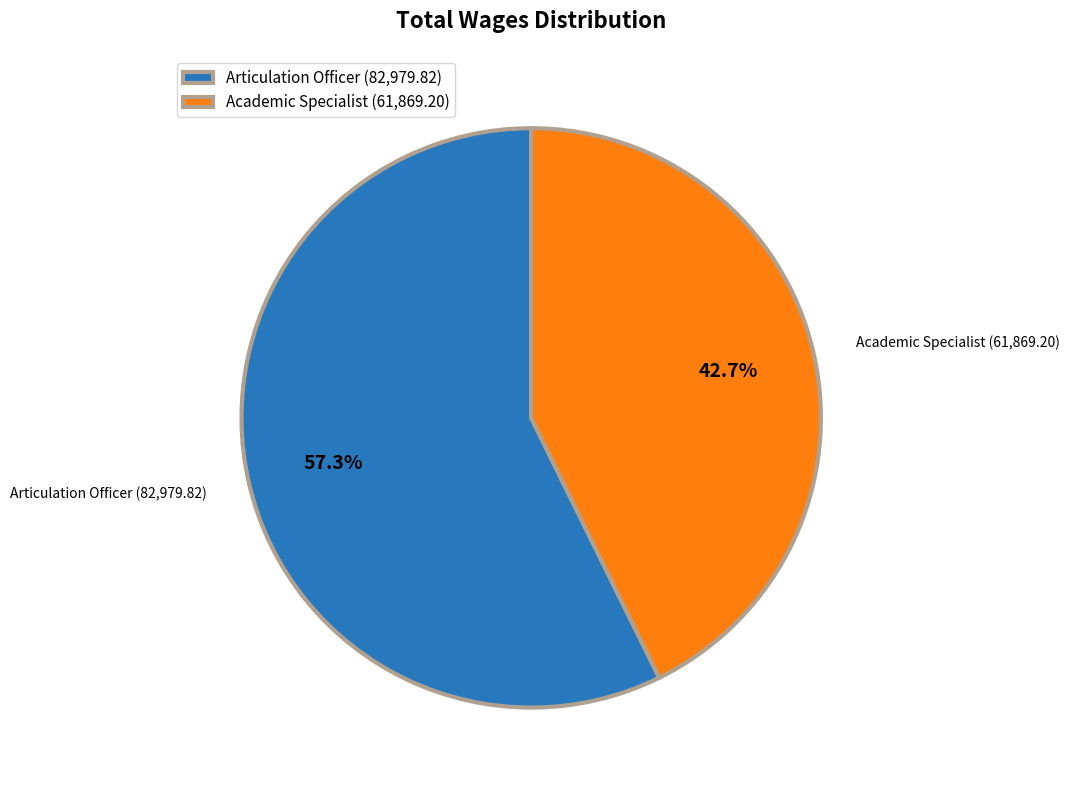

How many slices are in this pie chart?

2